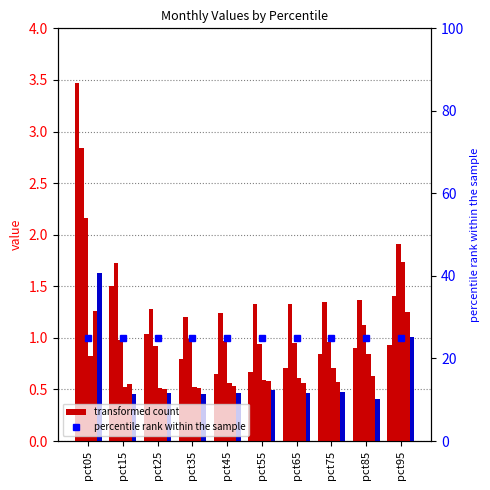

What is the maximum value for Feb?

2.8